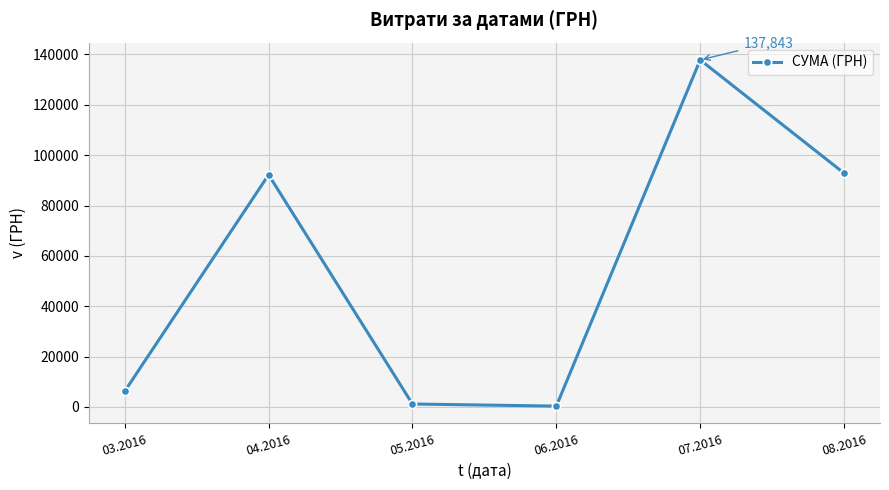

What is the sum of all values?

330564.5